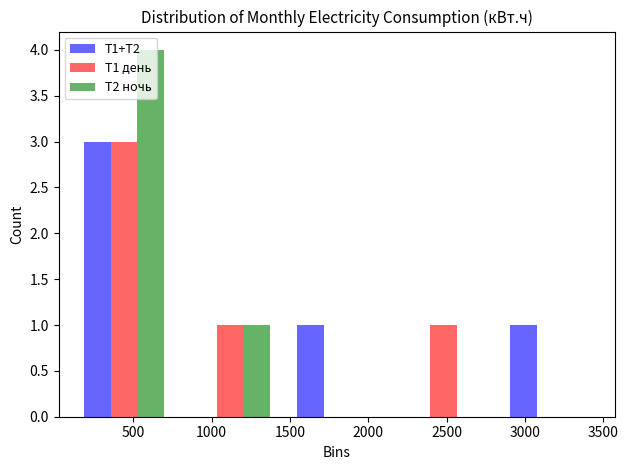

In the Т1+Т2 series, which range on the x-axis has the tallest bar?

100 to 780